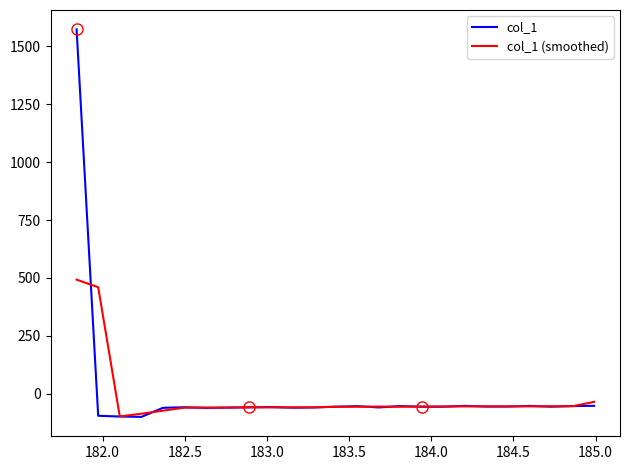

List the series in order of their peak value, lowest first.

col_1 (smoothed), col_1